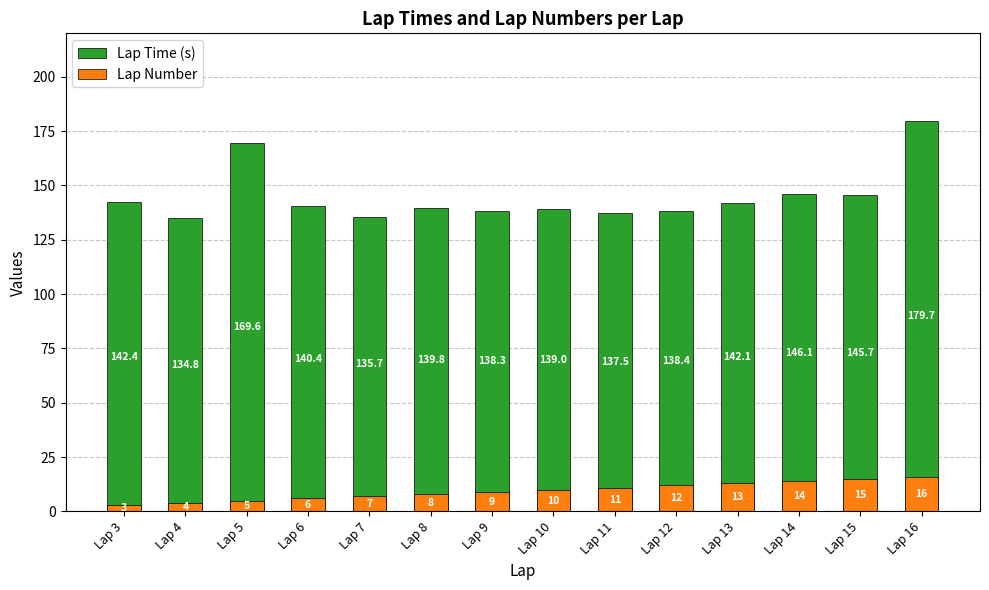

How many bars are there in each group?

2